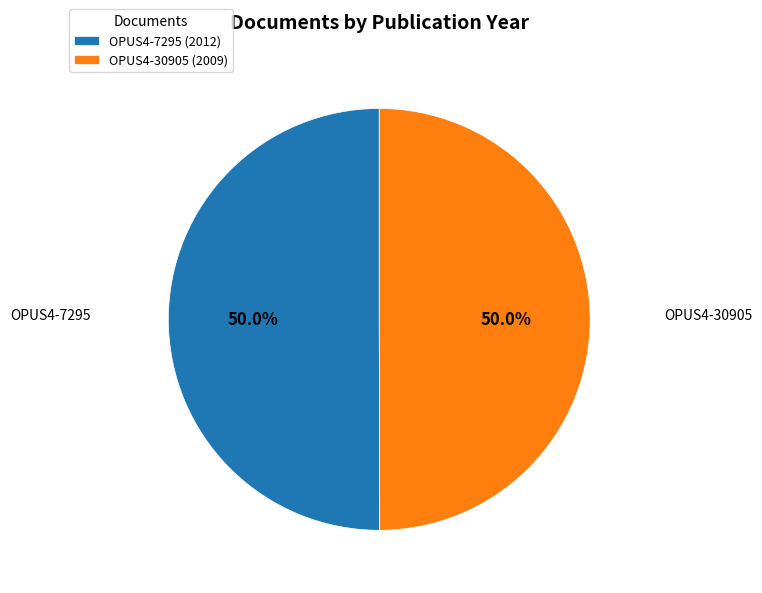

How many segments does this pie chart have?

2